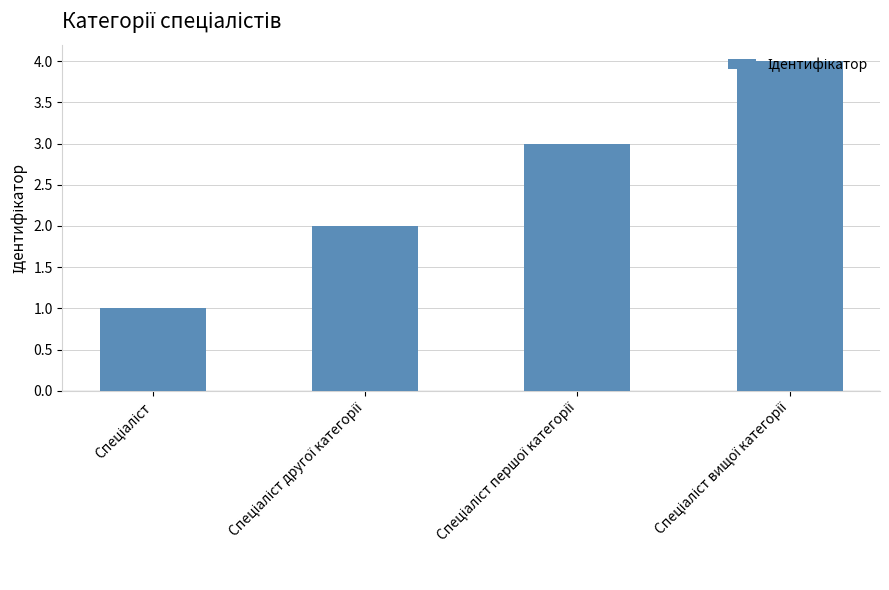

What is the sum of all values?

10